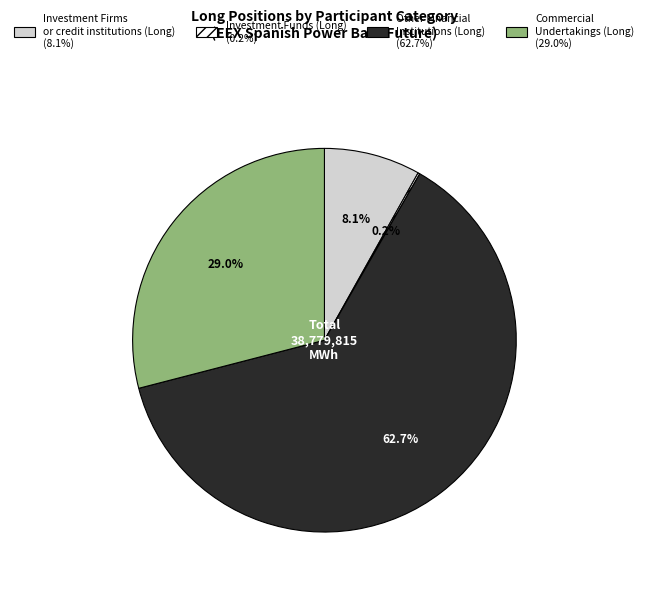

To the nearest percent, what percentage of the pie is Other Financial Institutions (Long)?

63%